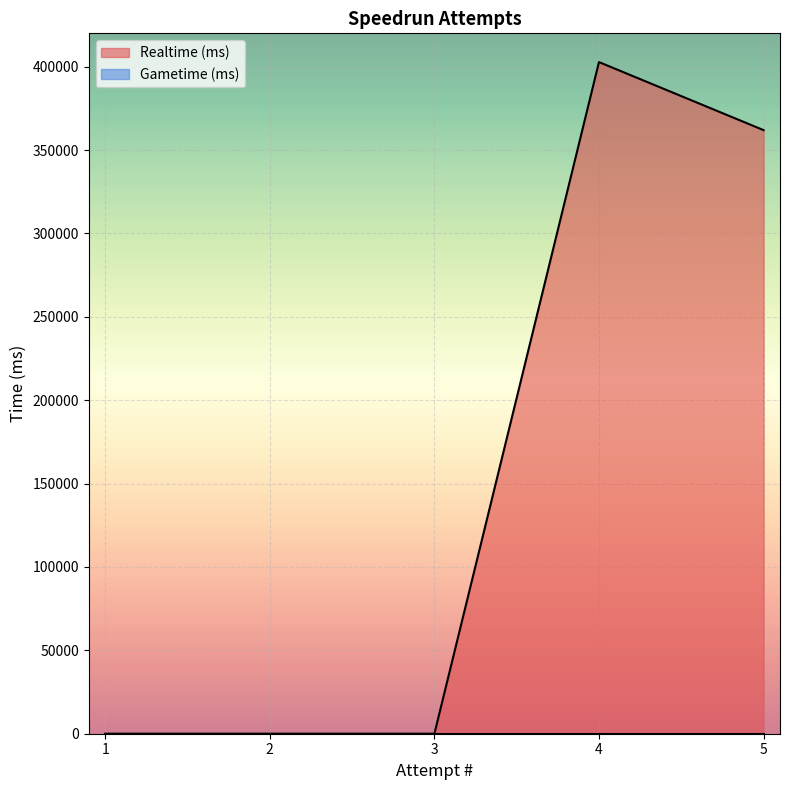

The value at 4 is 281082. True or false?

False